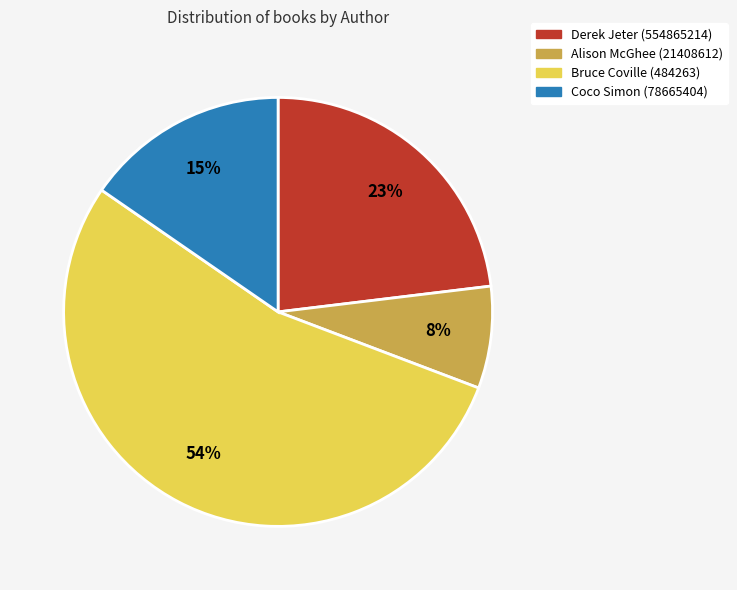

Rank the categories by value from highest to lowest.

Bruce Coville (484263), Derek Jeter (554865214), Coco Simon (78665404), Alison McGhee (21408612)